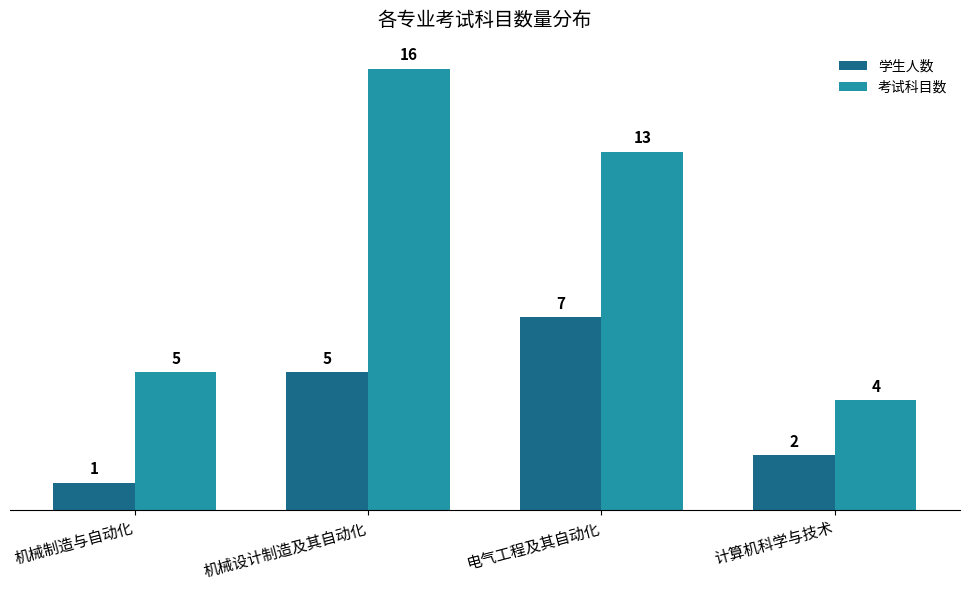

What position from the left is 计算机科学与技术?

4